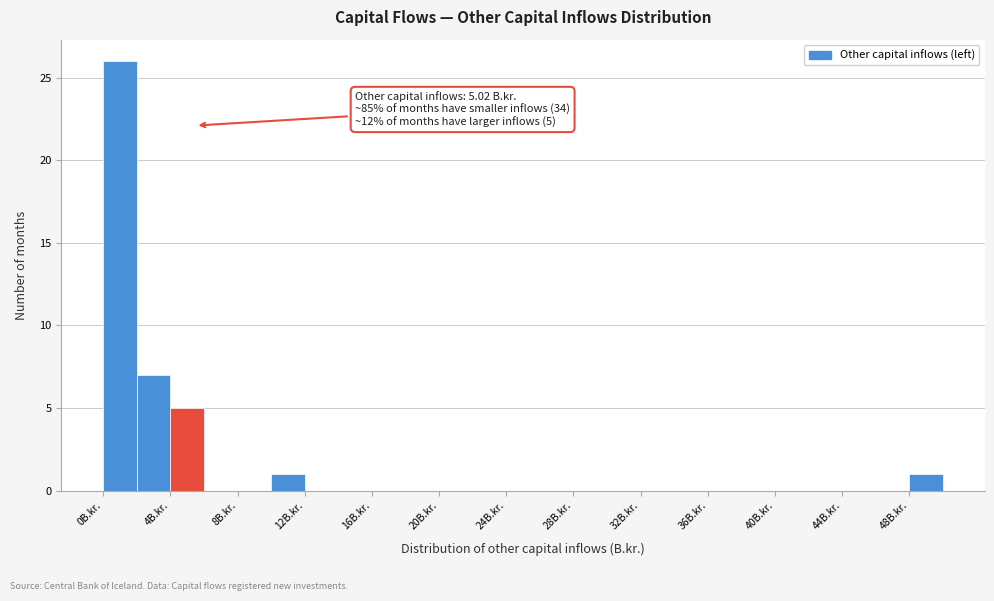

Which range on the x-axis has the tallest bar?

0 to 2